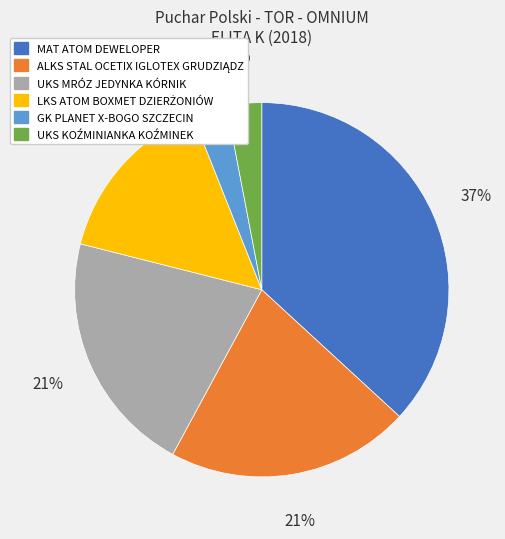

Count the number of slices in the pie.

6